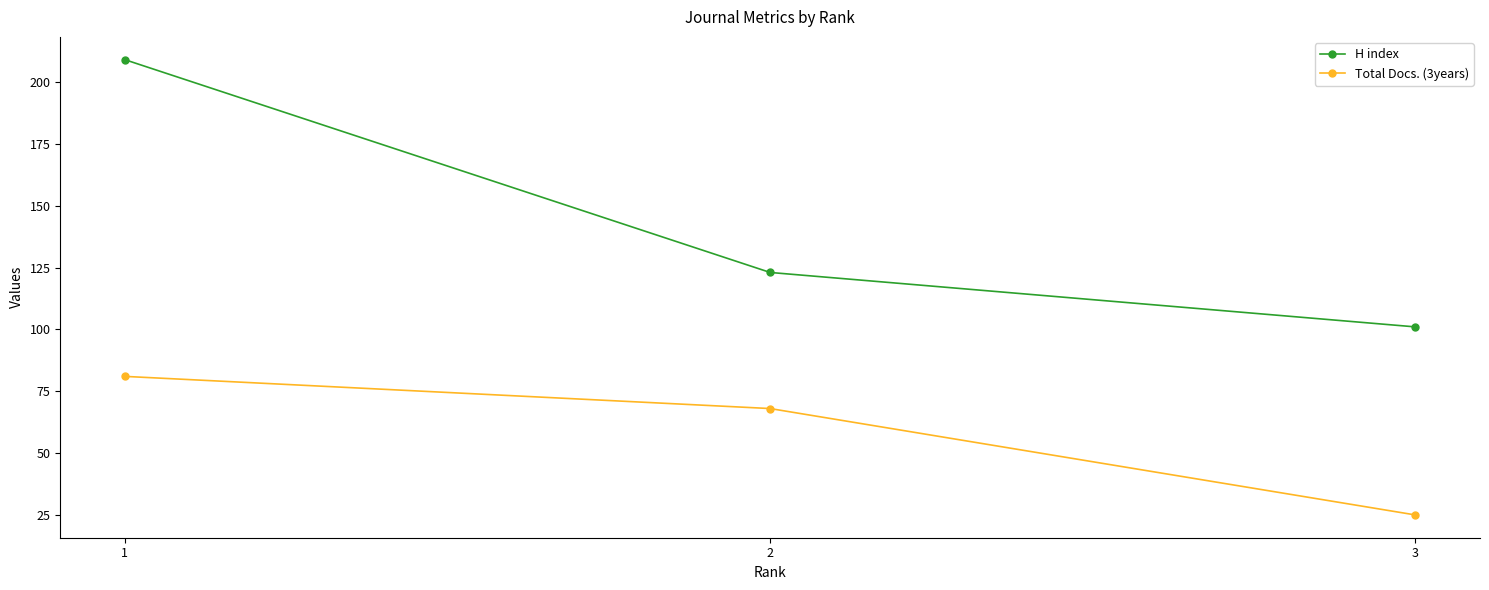

Where does the Total Docs. (3years) series first go above 68?

1